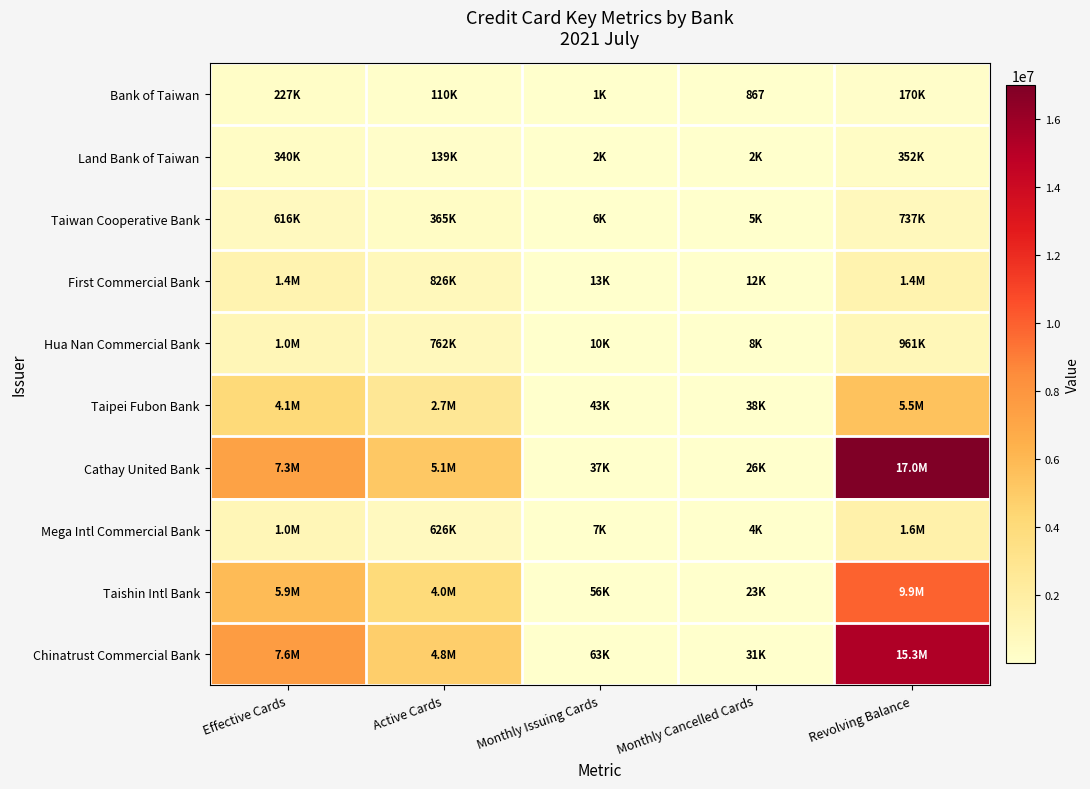

Which category has the lowest value in the Taiwan Cooperative Bank series?

Monthly Cancelled Cards